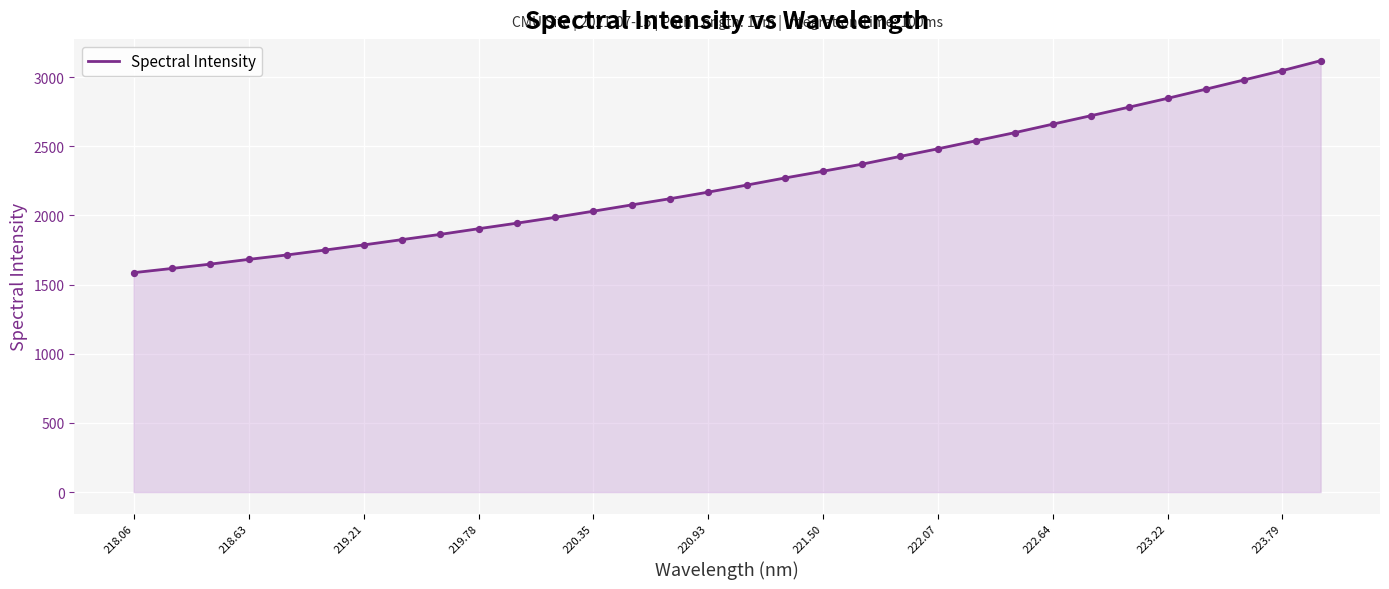

What is the minimum value shown in the chart?

1586.5